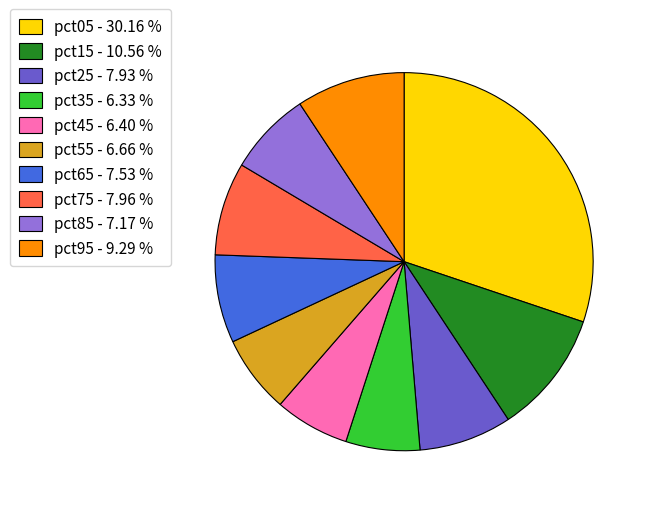

Which has a higher value, pct05 - 30.16 % or pct75 - 7.96 %?

pct05 - 30.16 %